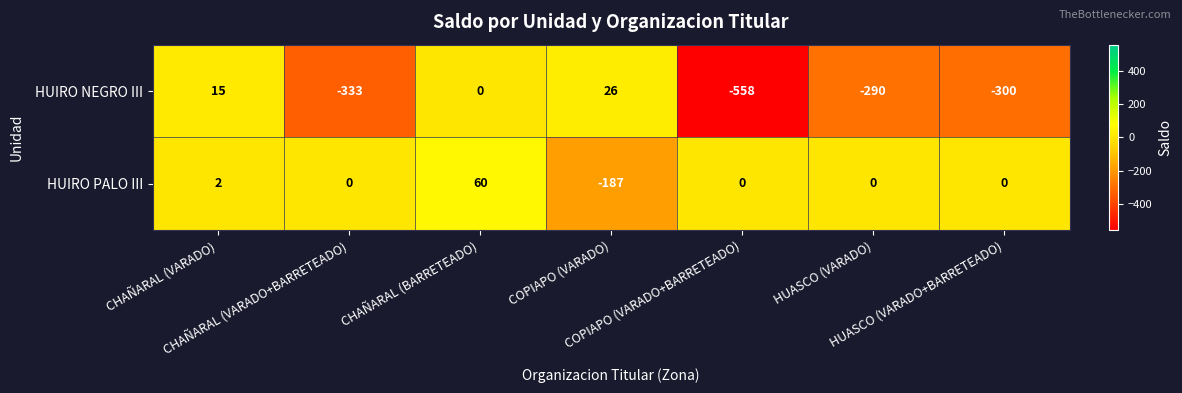

List the series in order of their overall mean, lowest first.

HUIRO NEGRO III, HUIRO PALO III